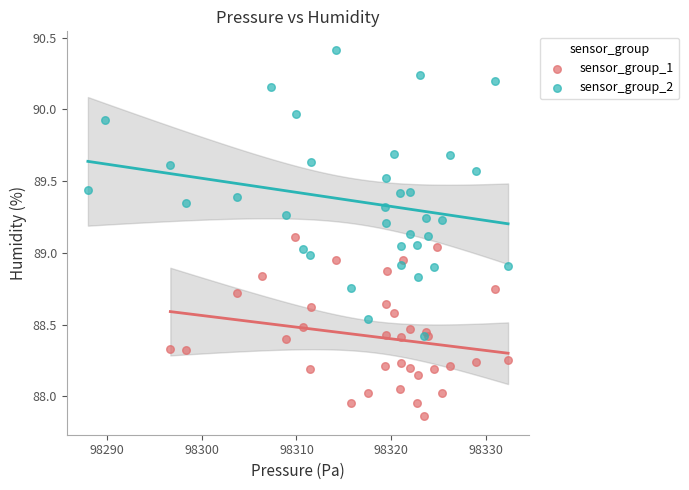

Which series contains the highest Y value?

sensor_group_2